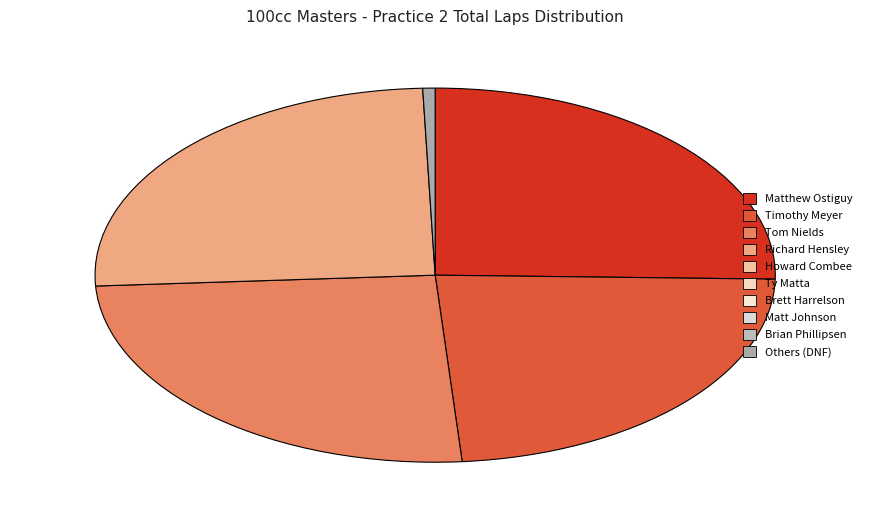

Is there a majority slice in this chart?

No